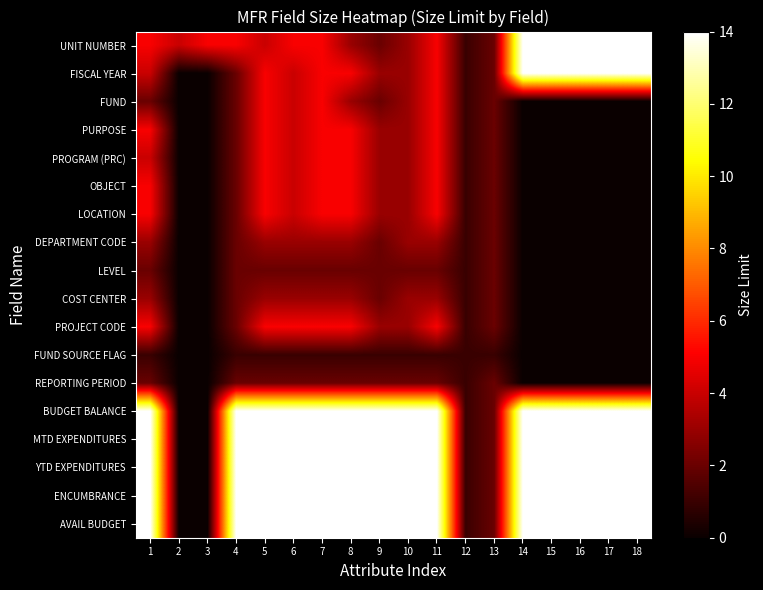

Rank the series at 11 from lowest to highest value.

FUND SOURCE FLAG, LEVEL, REPORTING PERIOD, DEPARTMENT CODE, COST CENTER, UNIT NUMBER, FISCAL YEAR, FUND, PURPOSE, PROGRAM (PRC), OBJECT, LOCATION, PROJECT CODE, BUDGET BALANCE, MTD EXPENDITURES, YTD EXPENDITURES, ENCUMBRANCE, AVAIL BUDGET